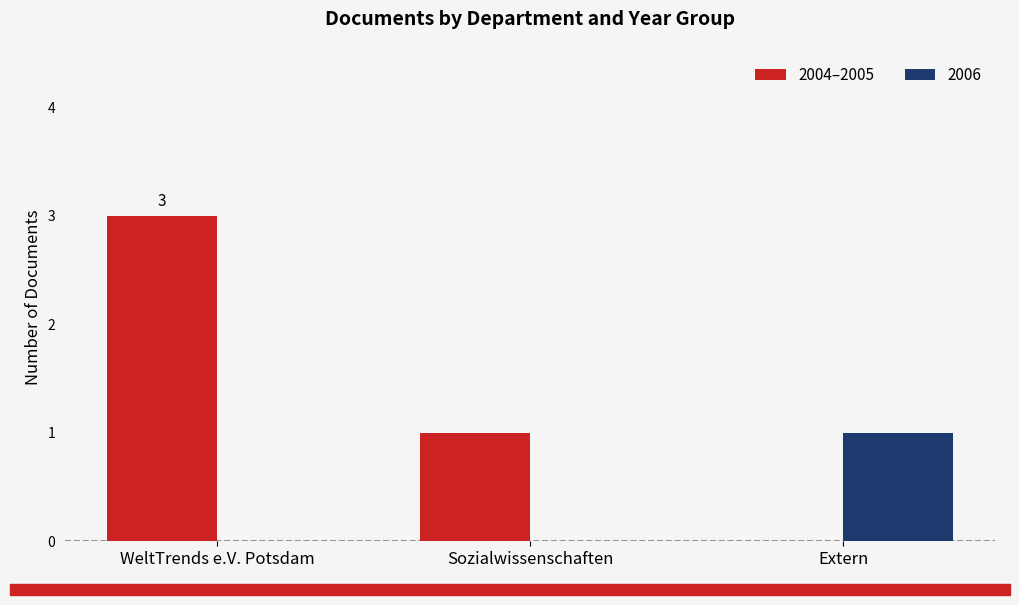

Is it true that 2006 equals 1 at WeltTrends e.V. Potsdam?

False